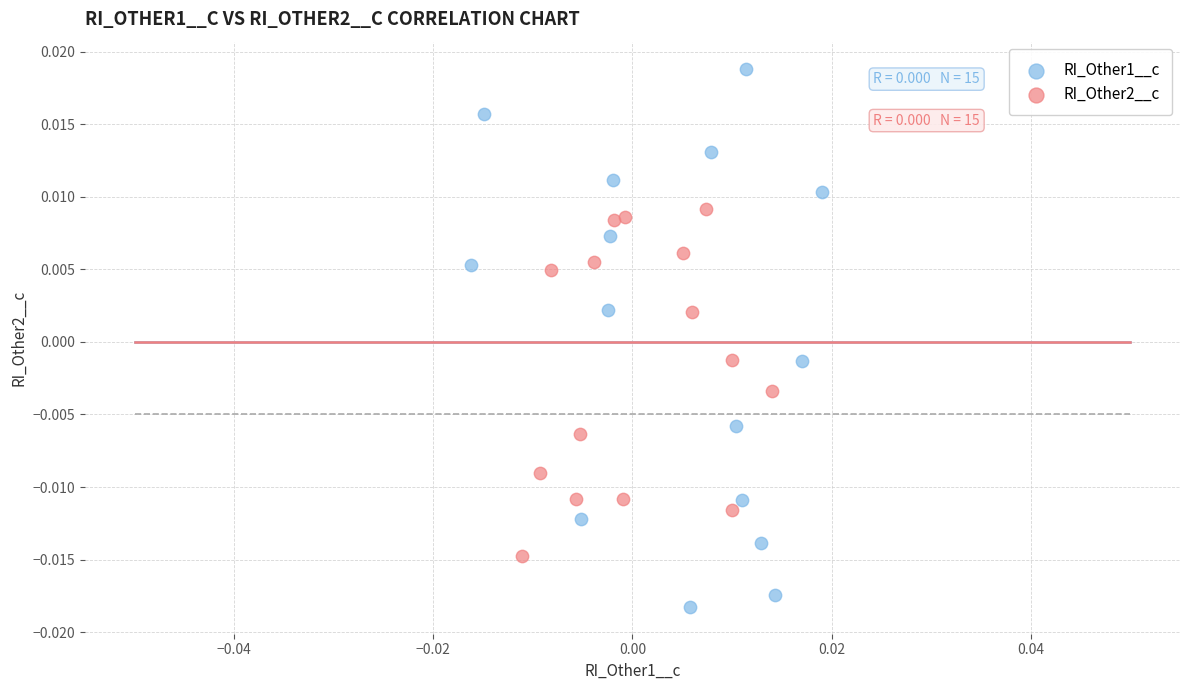

Which series has the largest Y range (max minus min)?

RI_Other1__c